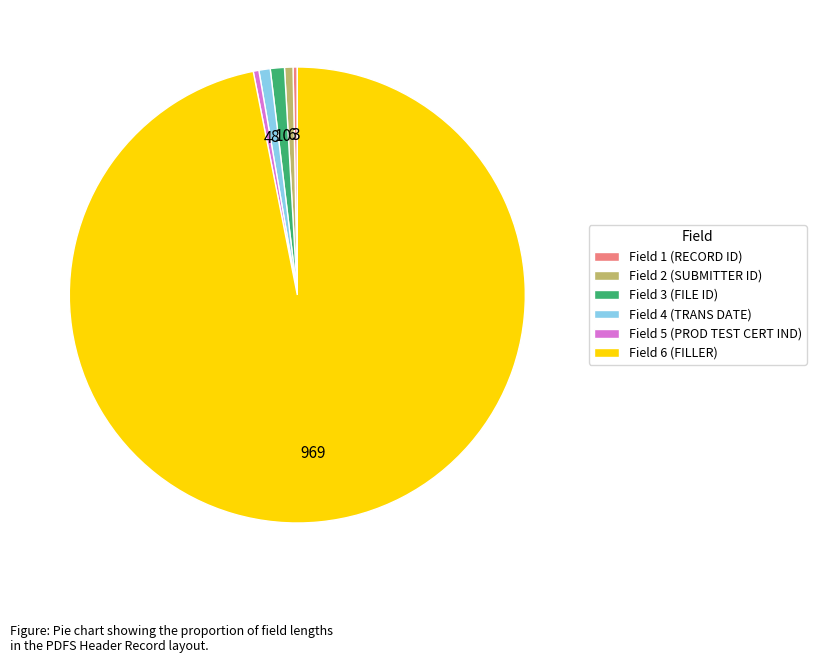

What is the ratio of the value at Field 3 (FILE ID) to the value at Field 2 (SUBMITTER ID)?

1.7